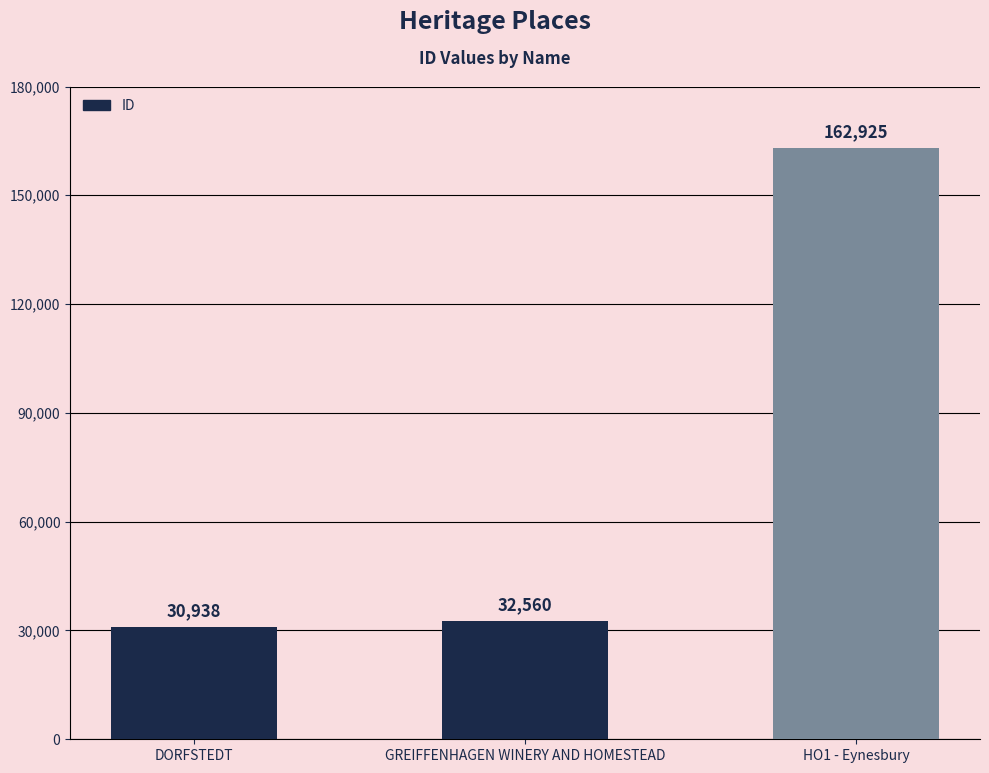

Rank the categories by value from highest to lowest.

HO1 - Eynesbury, GREIFFENHAGEN WINERY AND HOMESTEAD, DORFSTEDT